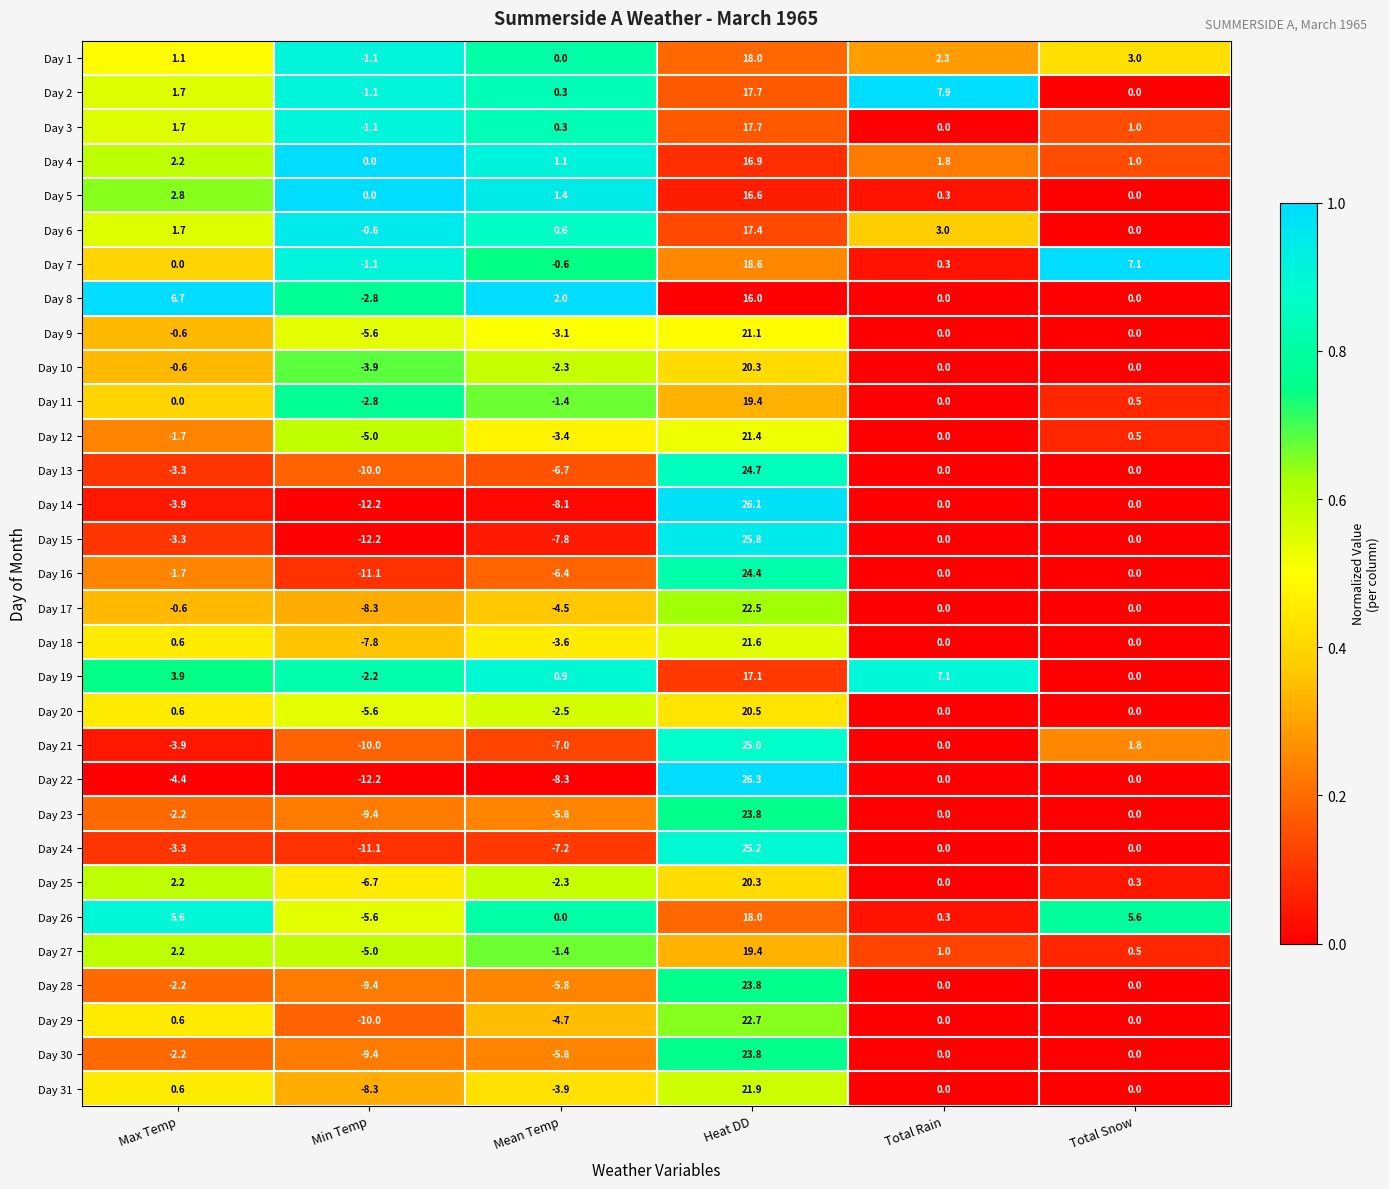

What is the approximate value of Day 20 at Max Temp?

0.6